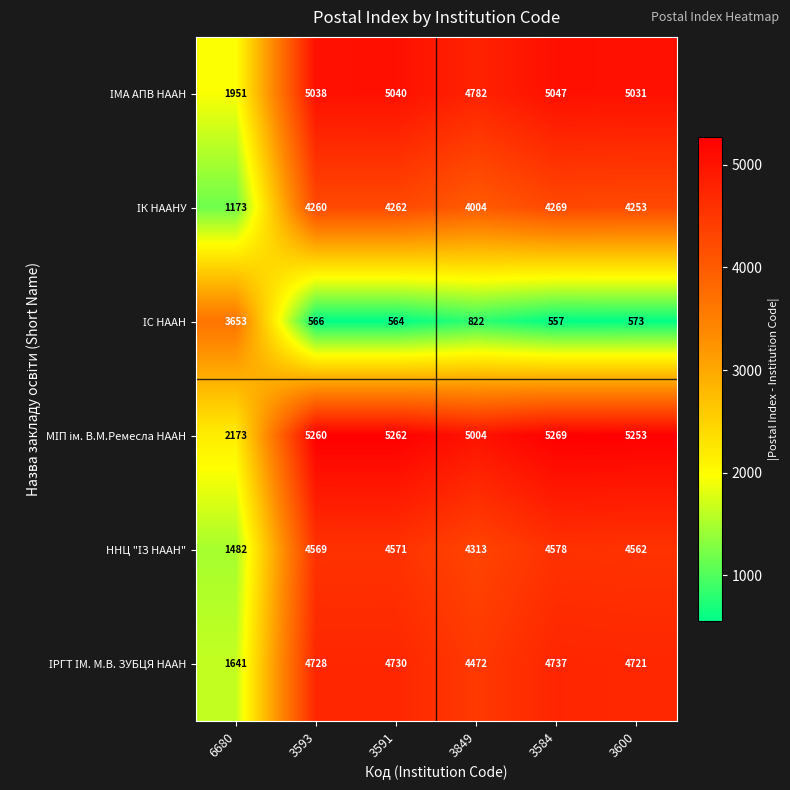

At how many categories does at least one series exceed 3657?

5